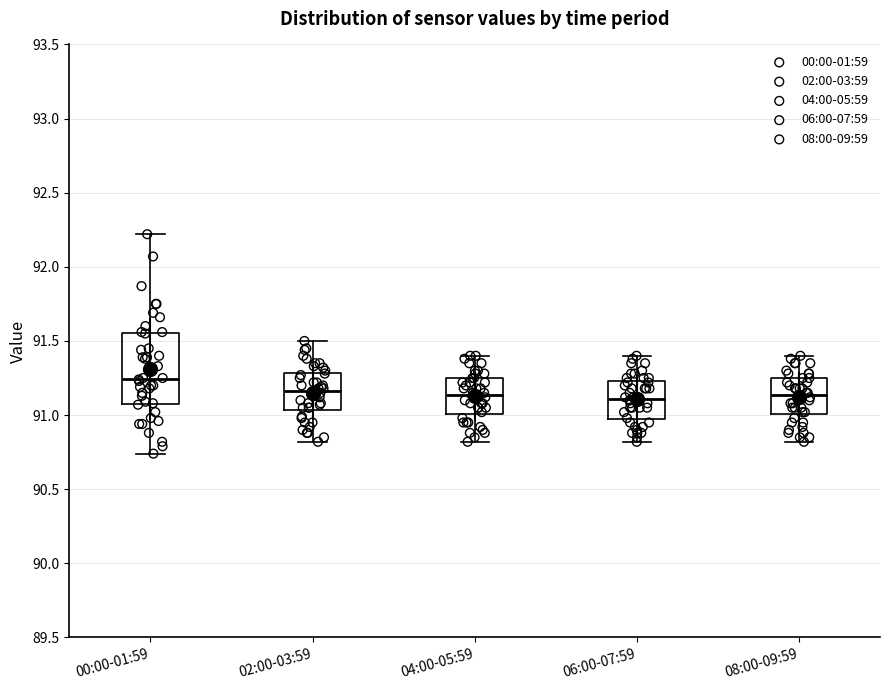

Comparing the boxes themselves (not the whiskers), which one is the tallest?

00:00-01:59